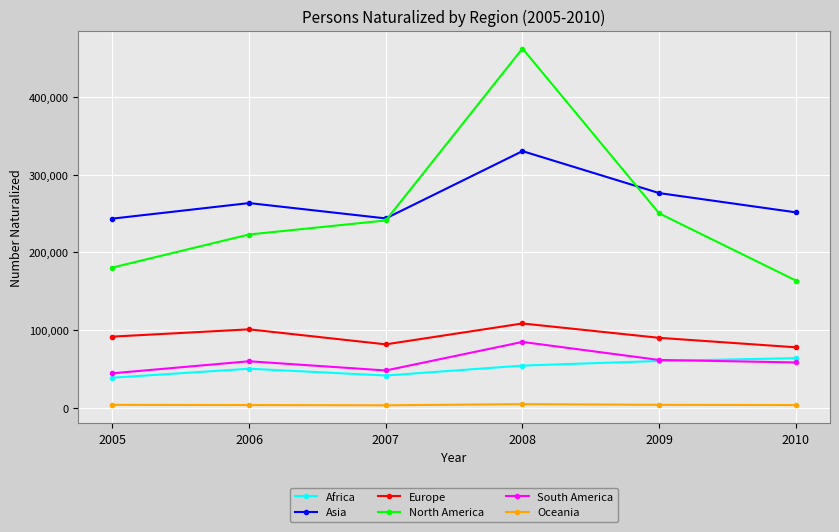

Which series ends up on top after the final intersection of Asia and North America?

Asia